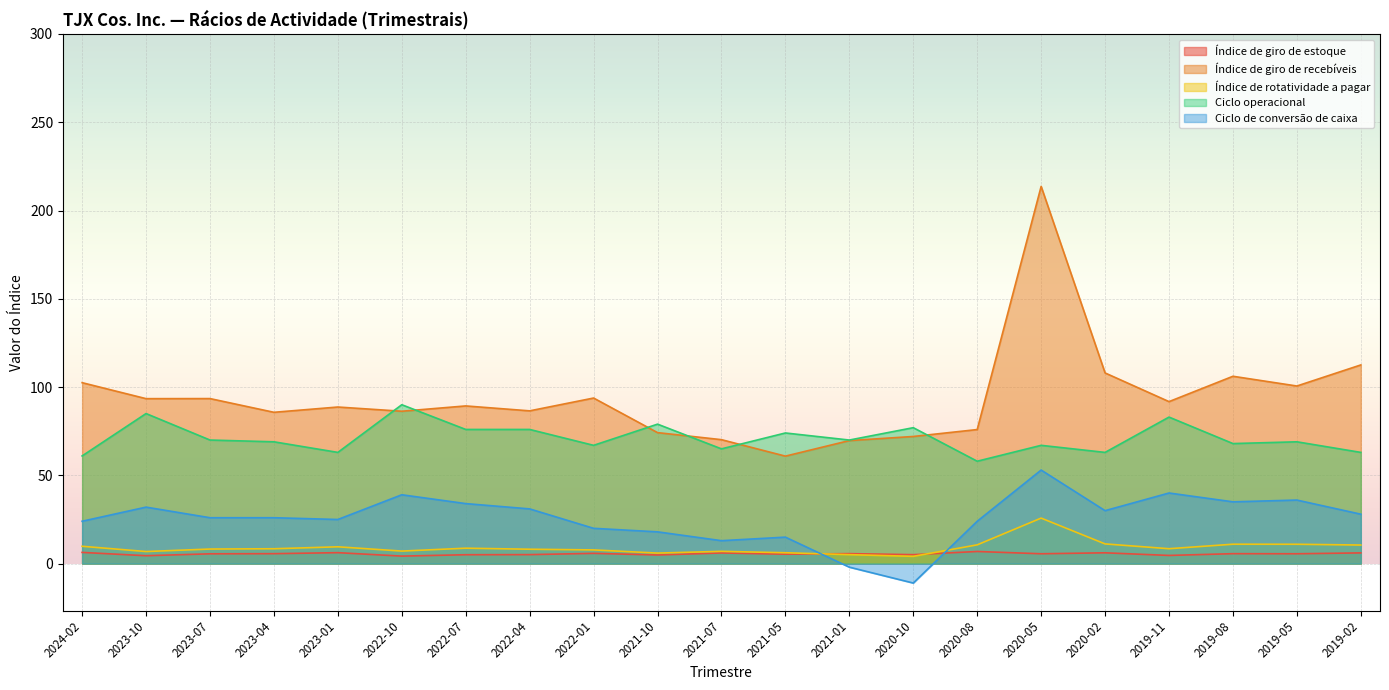

What is the greatest value displayed?

213.7